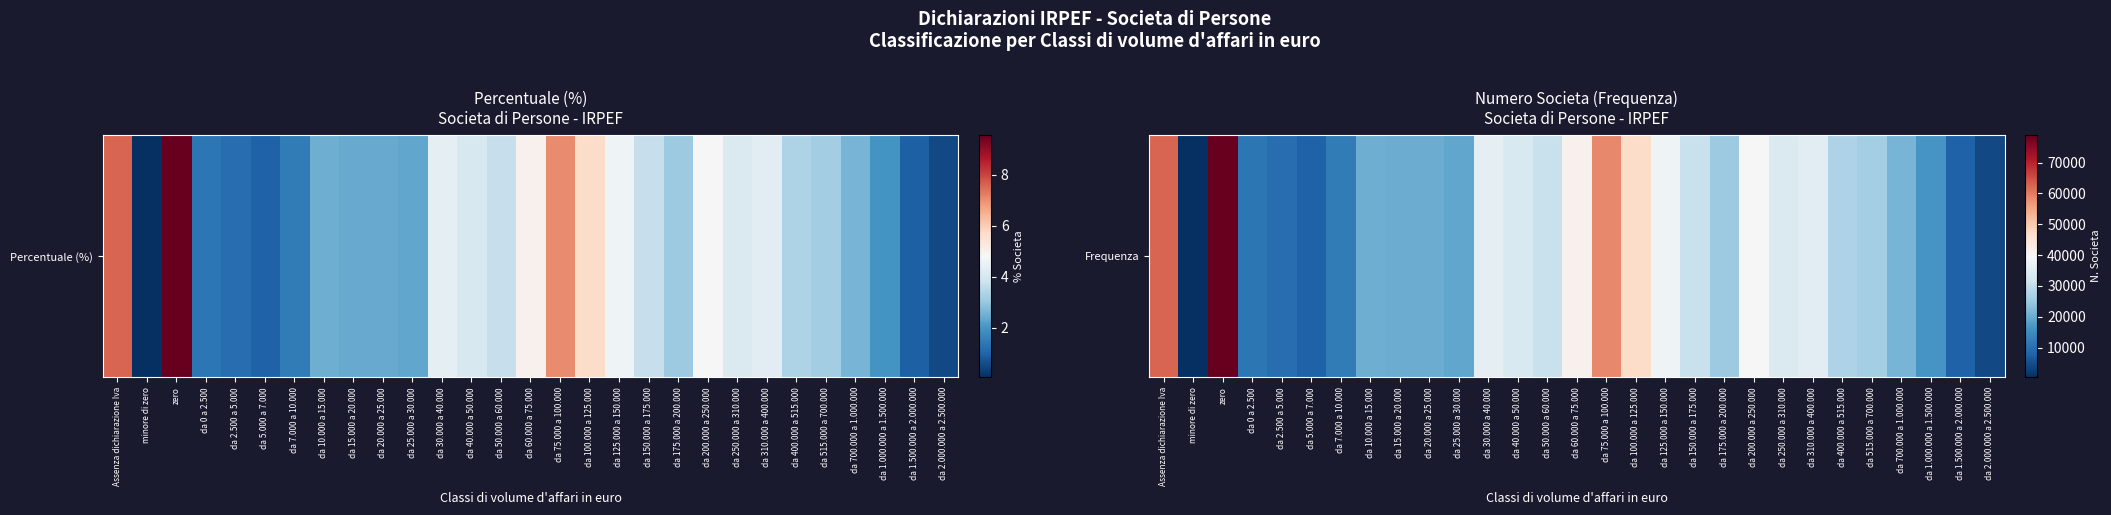

List the labels in order of value, smallest first.

minore di zero, da 2.000.000 a 2.500.000, da 1.500.000 a 2.000.000, da 5.000 a 7.000, da 2.500 a 5.000, da 0 a 2.500, da 7.000 a 10.000, da 1.000.000 a 1.500.000, da 25.000 a 30.000, da 15.000 a 20.000, da 20.000 a 25.000, da 10.000 a 15.000, da 700.000 a 1.000.000, da 175.000 a 200.000, da 515.000 a 700.000, da 400.000 a 515.000, da 50.000 a 60.000, da 150.000 a 175.000, da 40.000 a 50.000, da 250.000 a 310.000, da 310.000 a 400.000, da 30.000 a 40.000, da 125.000 a 150.000, da 200.000 a 250.000, da 60.000 a 75.000, da 100.000 a 125.000, da 75.000 a 100.000, Assenza dichiarazione Iva, zero